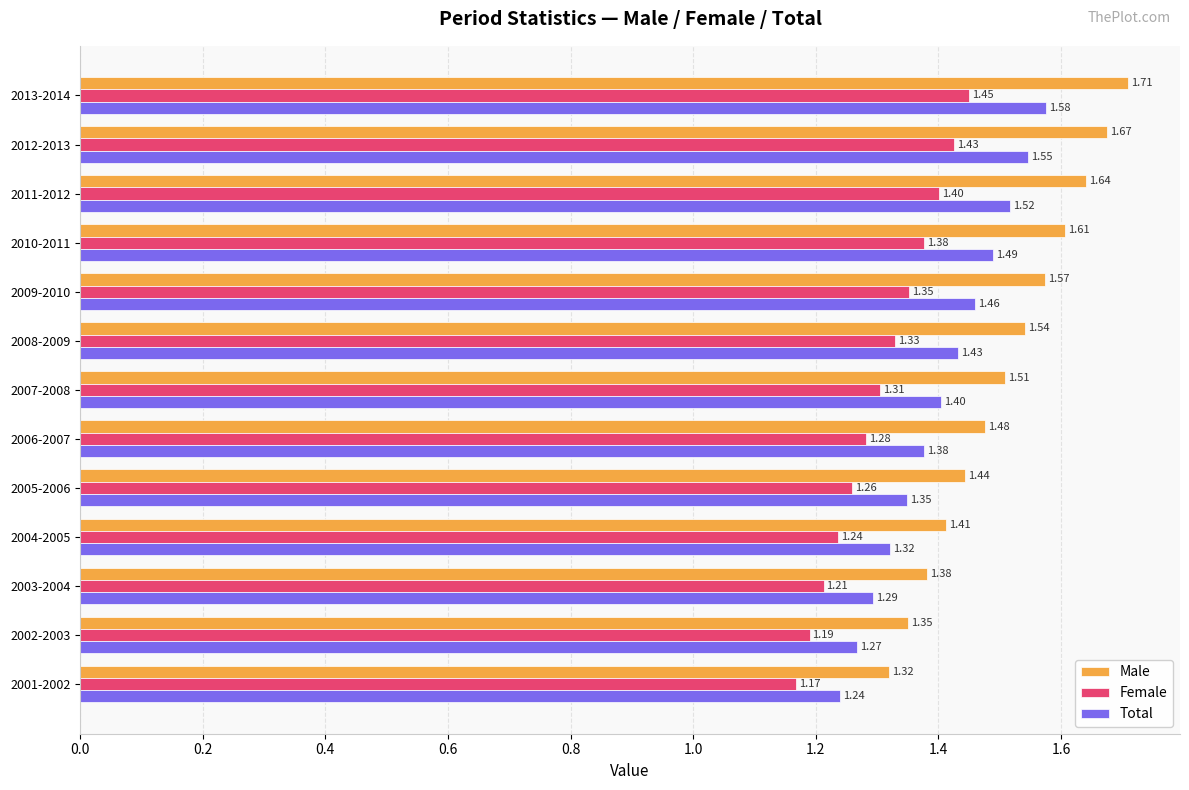

What is the sum of all Female values?

17.0